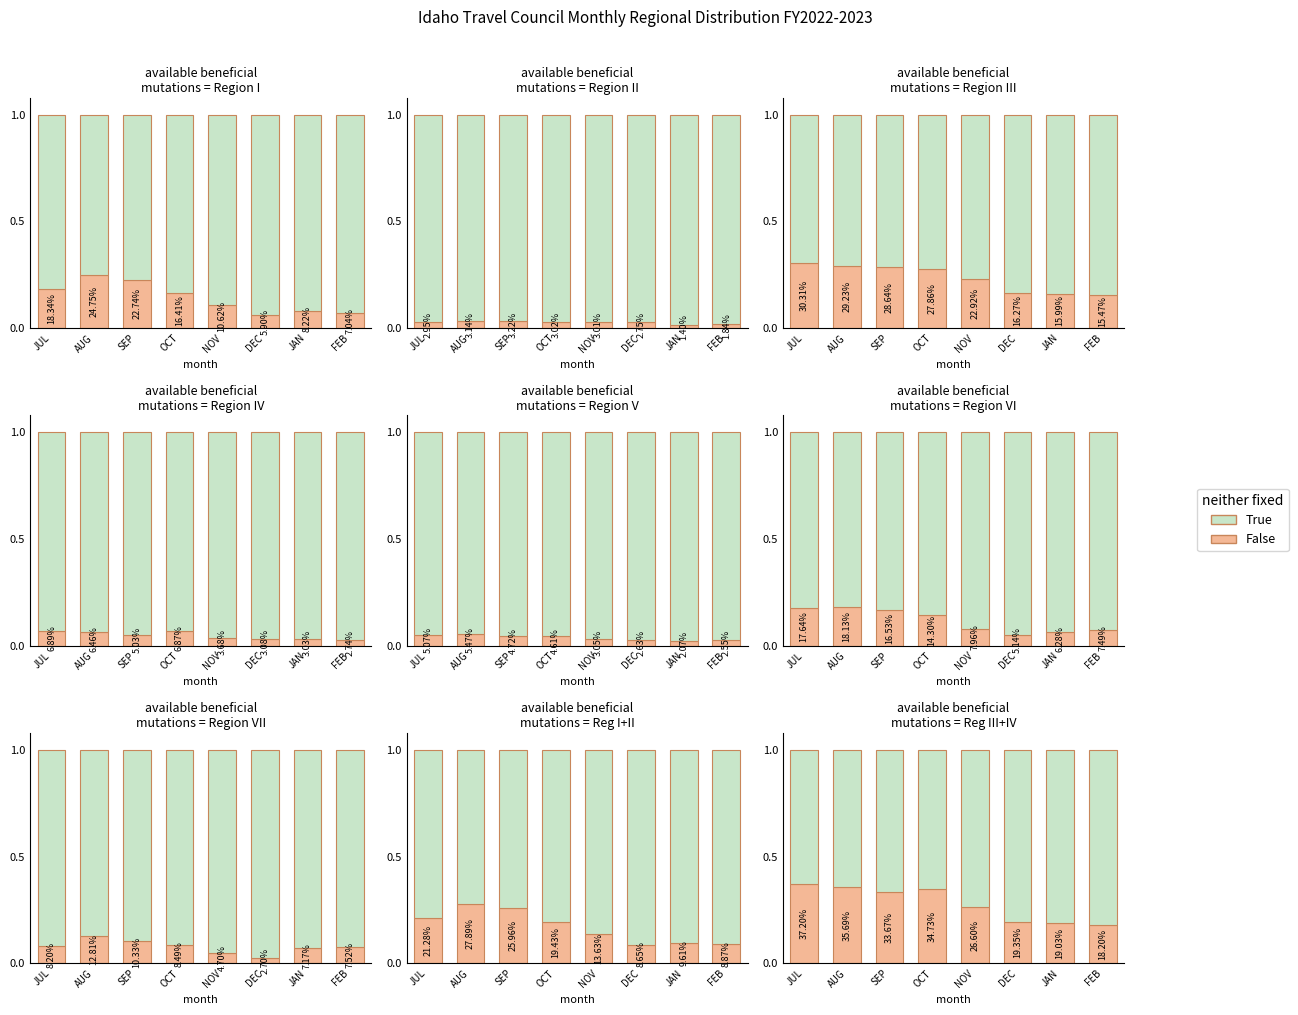

The value of True at JAN is 0.4. True or false?

False